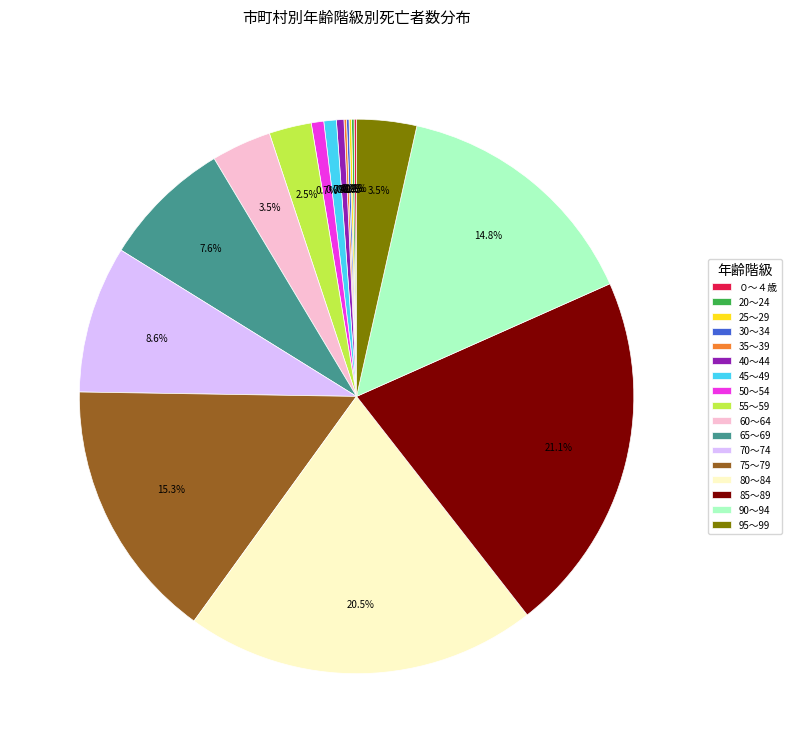

How much of the chart is everything except 50～54?

99.3%